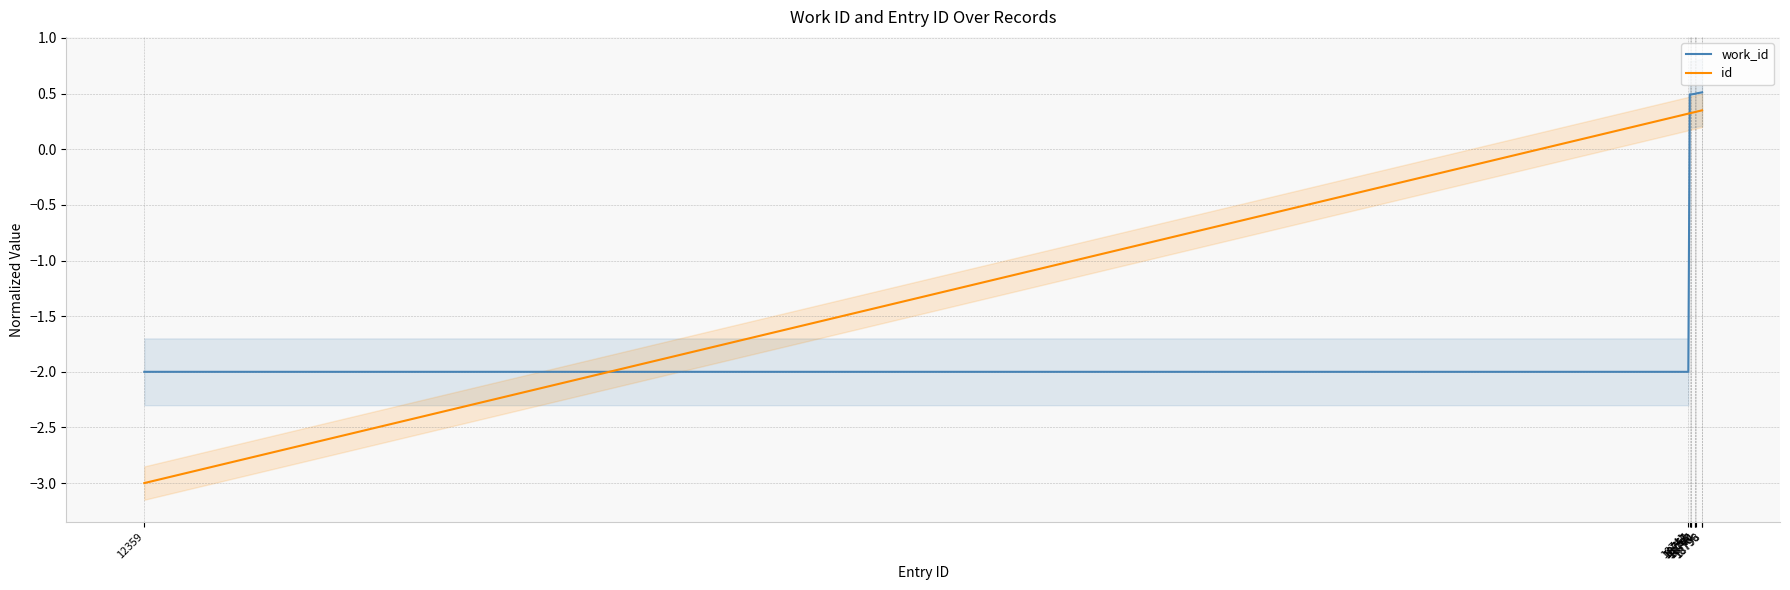

Reading left to right, extract all data points from this chart.

work_id: -2.0	-2.0	0.5	0.5	0.5	0.5	0.5	0.5	0.5	0.5
id: -3.0	0.3	0.3	0.3	0.3	0.3	0.3	0.3	0.3	0.3